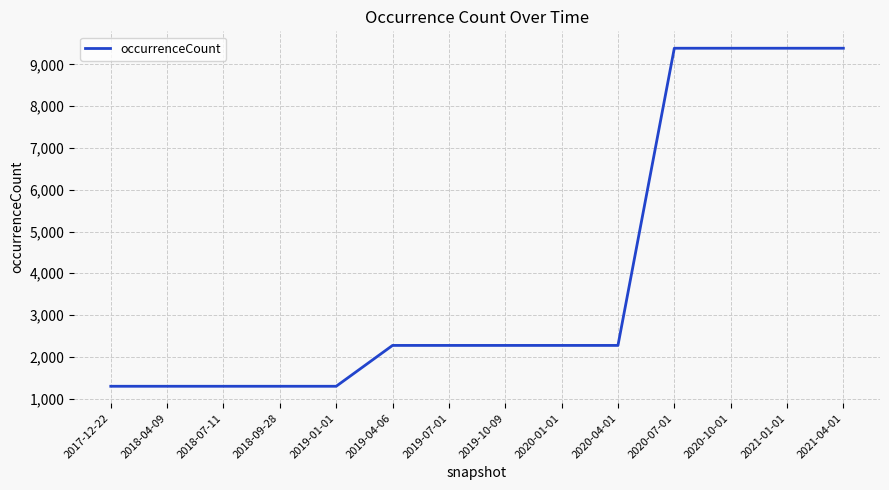

Count the values in the range 1295 to 9388.

14